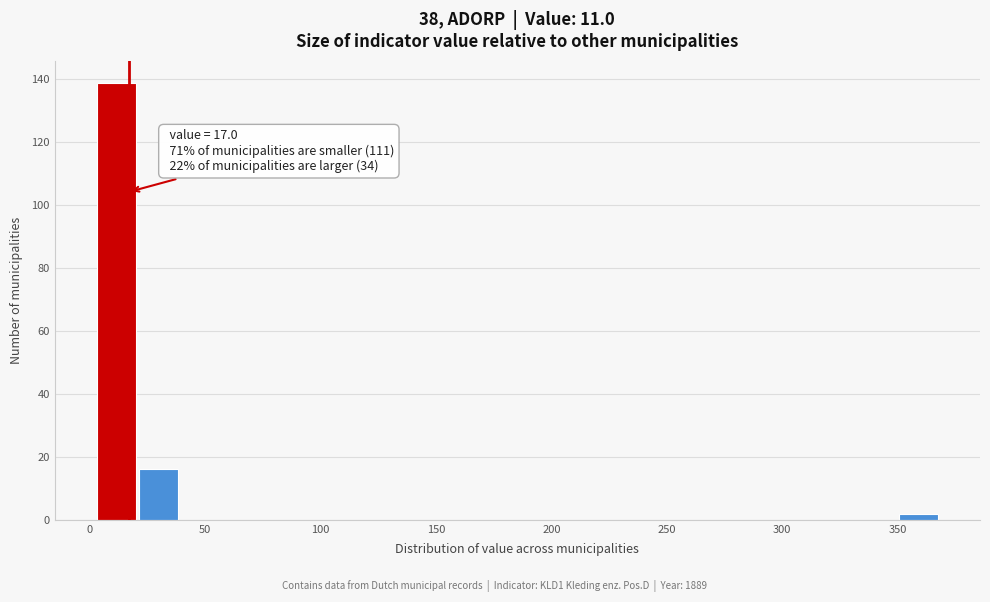

Around what value on the x-axis is the tallest bar? Give the approximate position of its centre, as read against the axis.

10